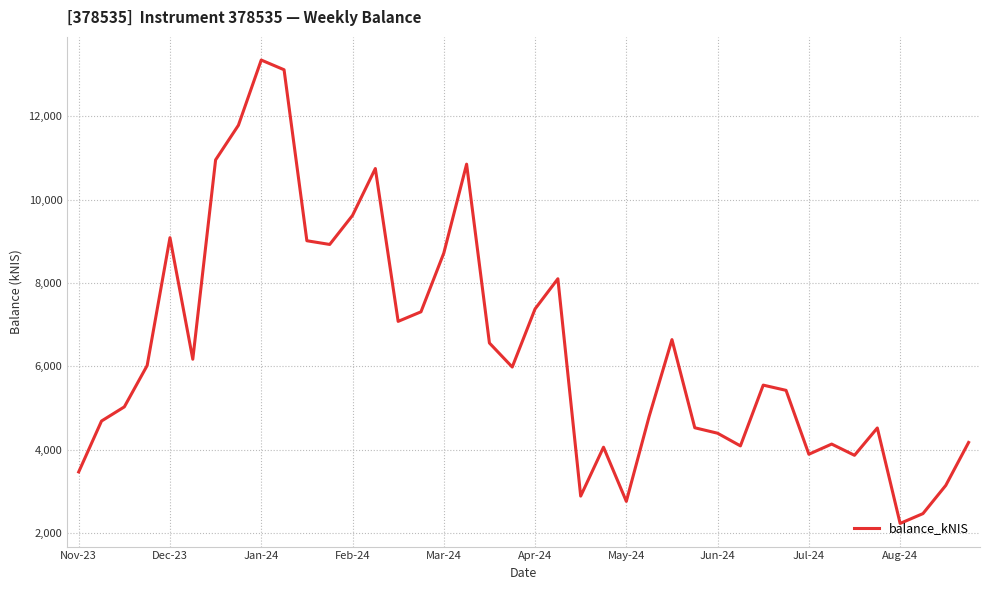

What is the greatest value displayed?

13349.2